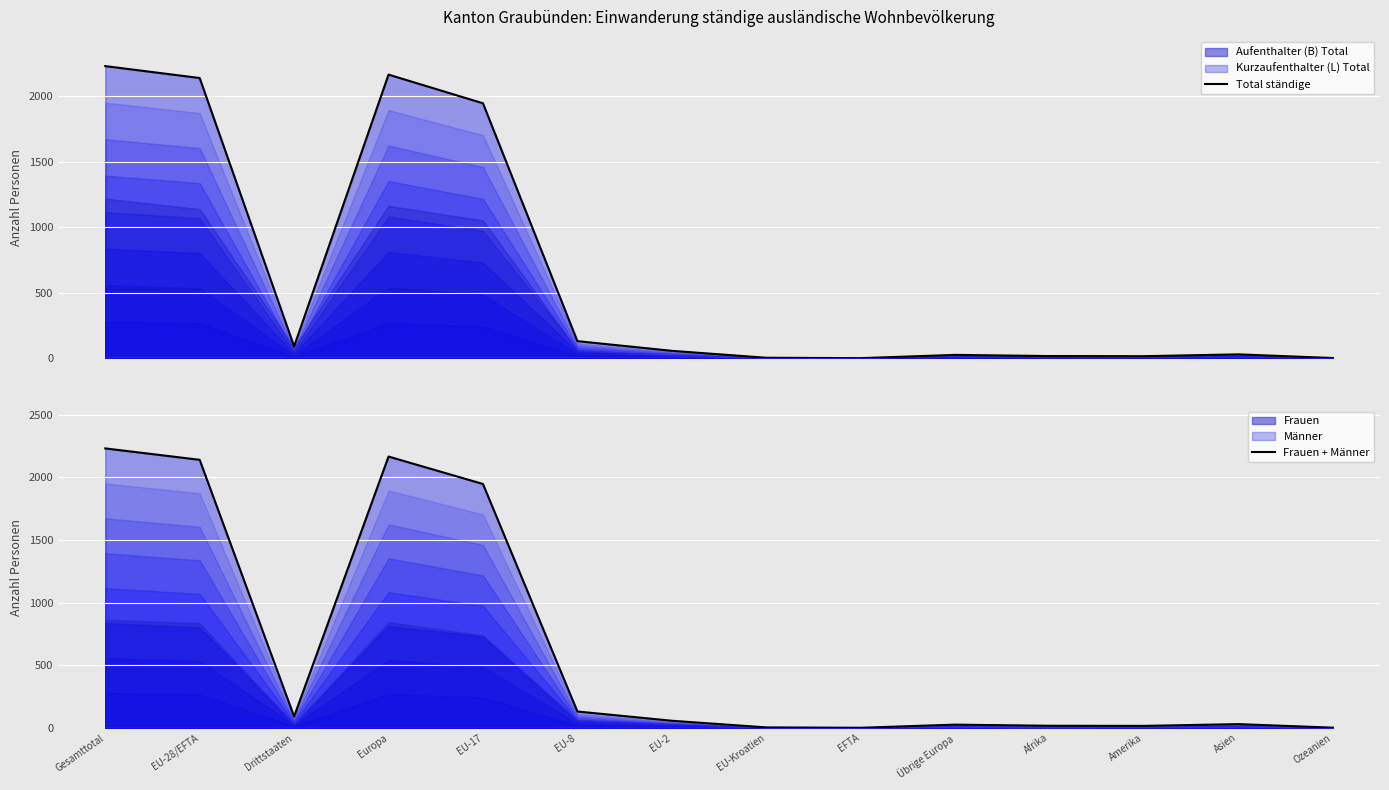

How many data points in Total ständige are less than 57?

7